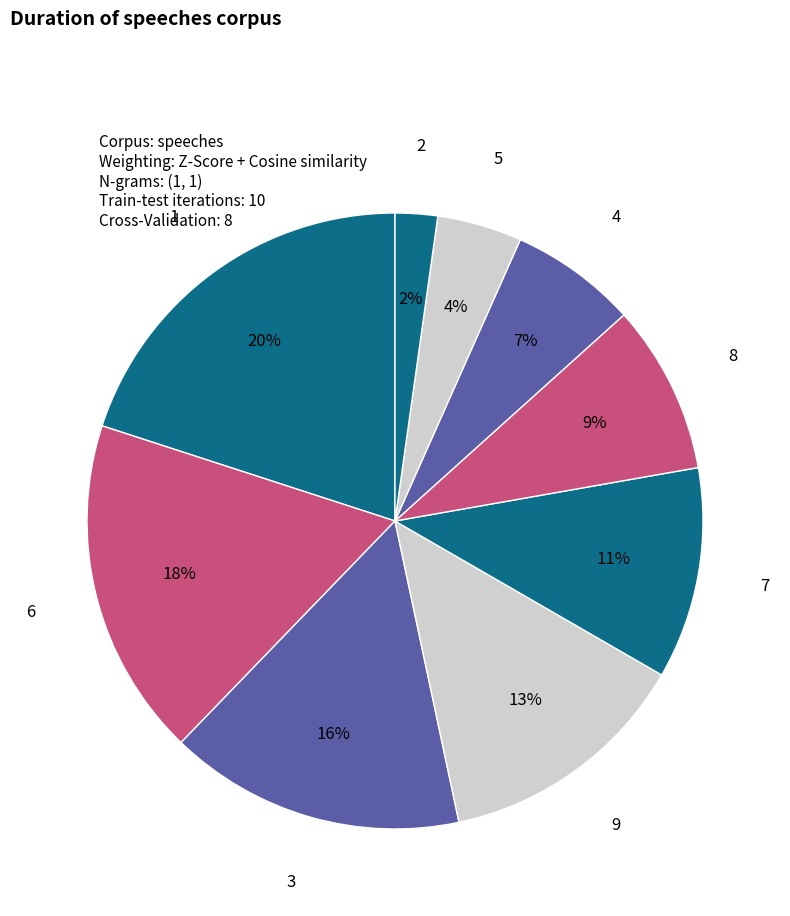

How many segments does this pie chart have?

9